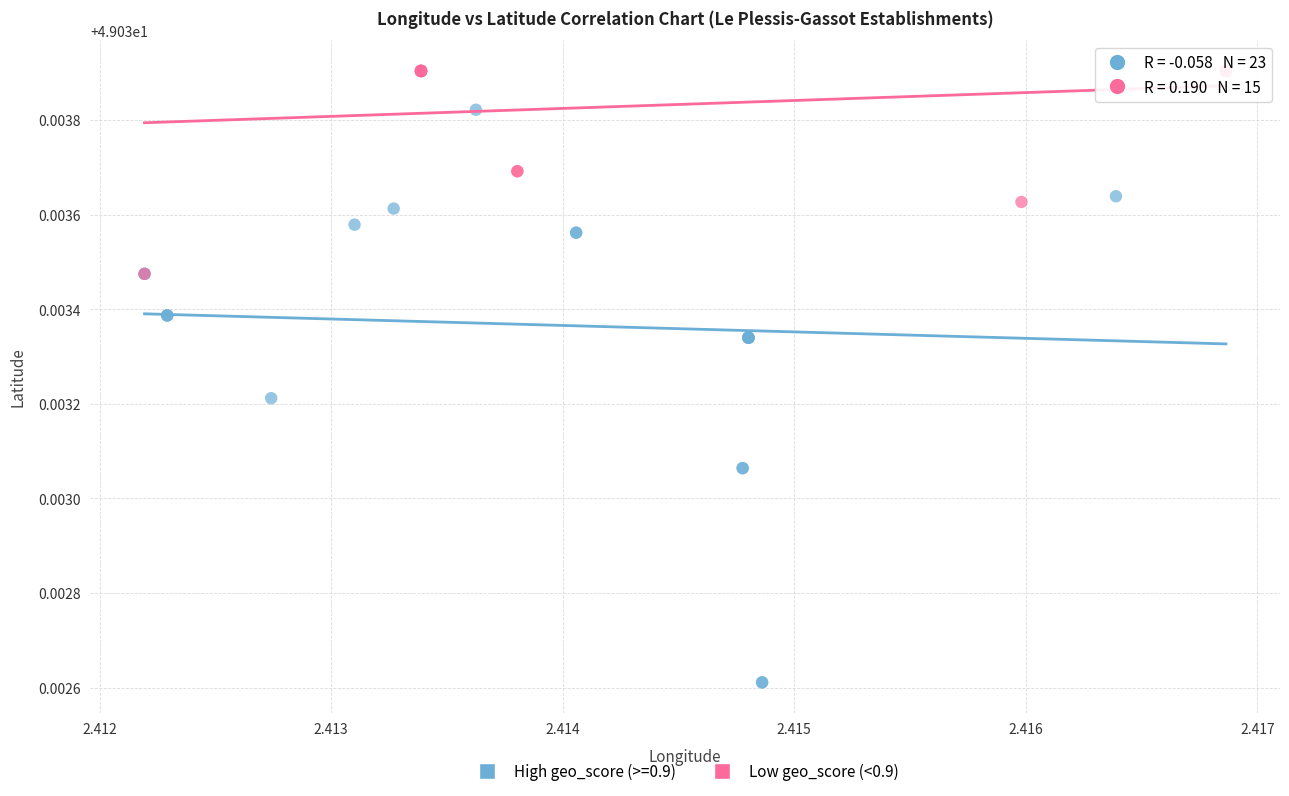

Which series has the largest Y range (max minus min)?

High geo_score (>=0.9)